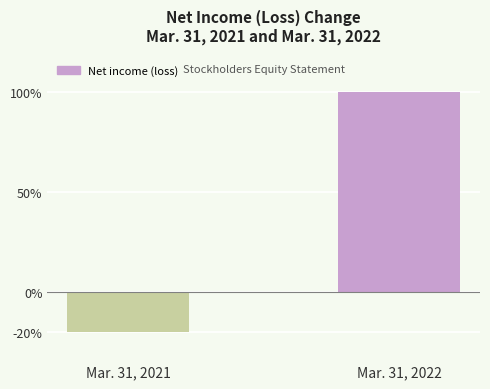

Which has a higher value, Mar. 31, 2022 or Mar. 31, 2021?

Mar. 31, 2022